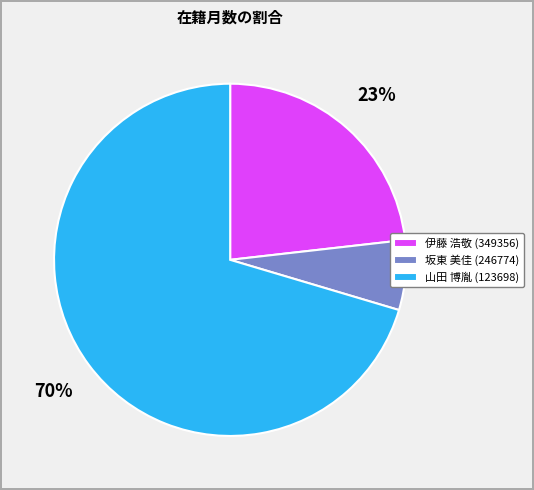

Does any single category account for the majority?

Yes